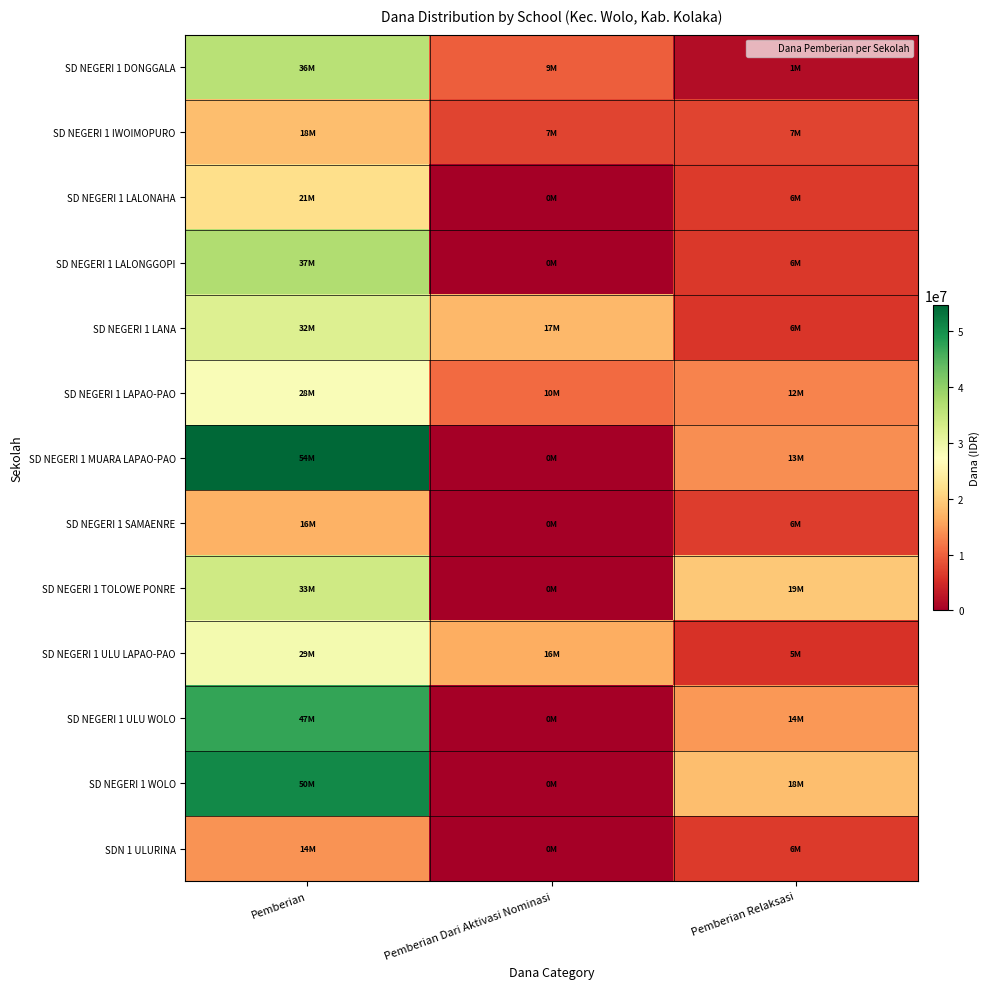

List the series in order of their peak value, lowest first.

SDN 1 ULURINA, SD NEGERI 1 SAMAENRE, SD NEGERI 1 IWOIMOPURO, SD NEGERI 1 LALONAHA, SD NEGERI 1 LAPAO-PAO, SD NEGERI 1 ULU LAPAO-PAO, SD NEGERI 1 LANA, SD NEGERI 1 TOLOWE PONRE, SD NEGERI 1 DONGGALA, SD NEGERI 1 LALONGGOPI, SD NEGERI 1 ULU WOLO, SD NEGERI 1 WOLO, SD NEGERI 1 MUARA LAPAO-PAO